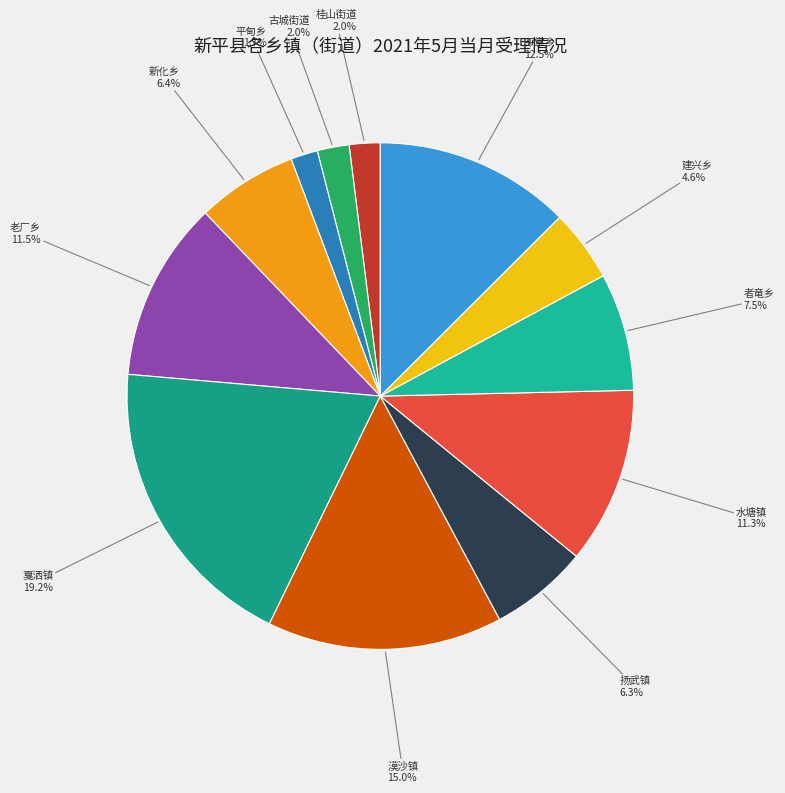

Which slice is the largest?

戛洒镇